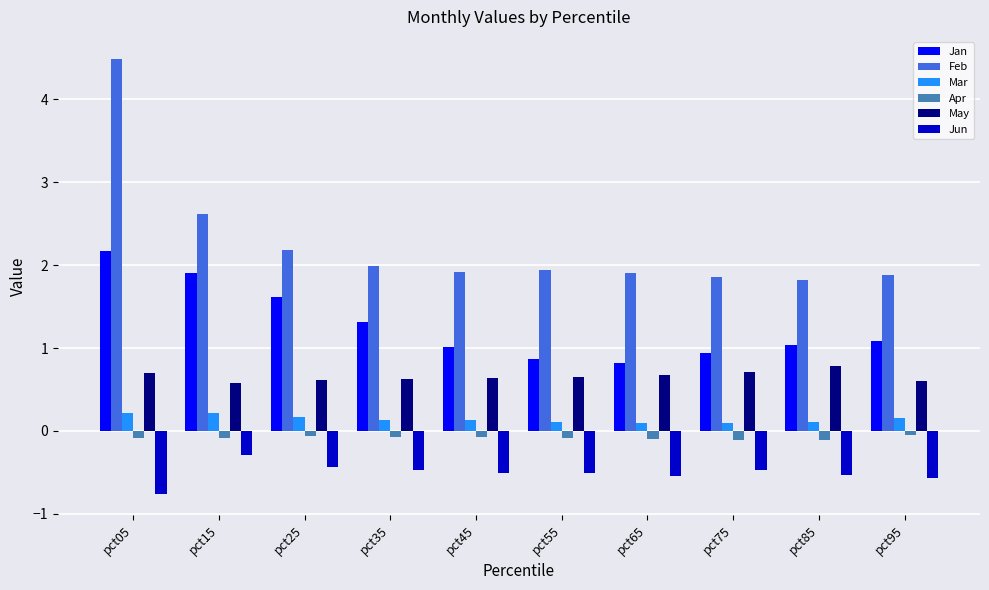

Rank the series at pct25 from lowest to highest value.

Jun, Apr, Mar, May, Jan, Feb